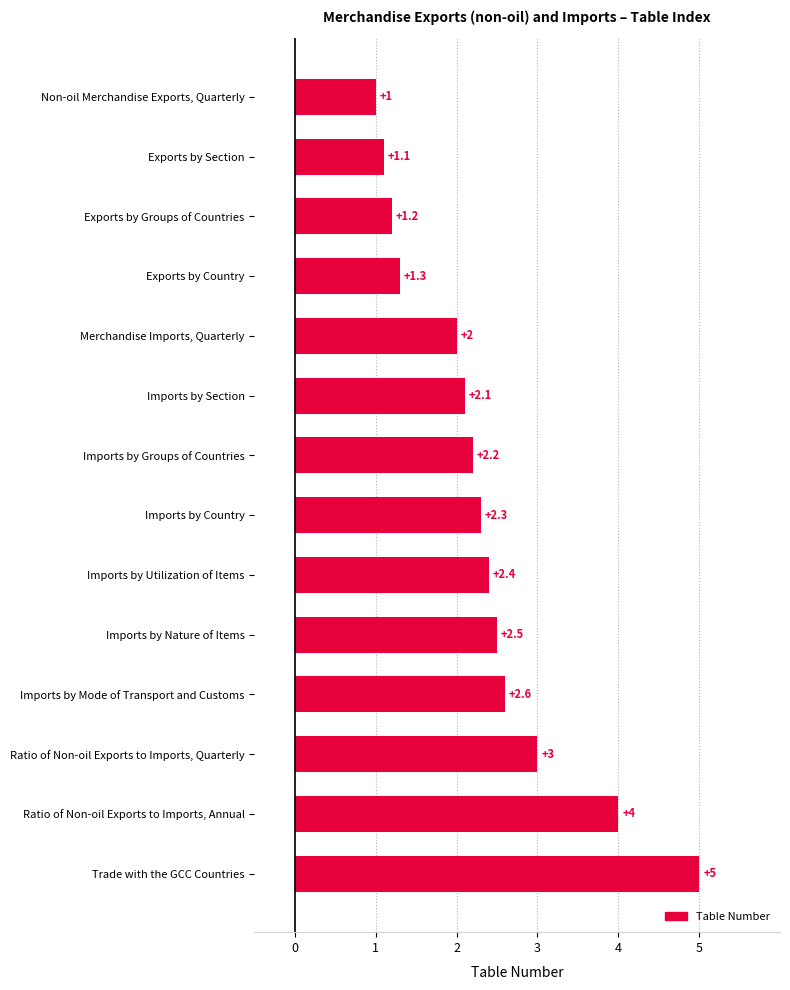

What is the average value?

2.3